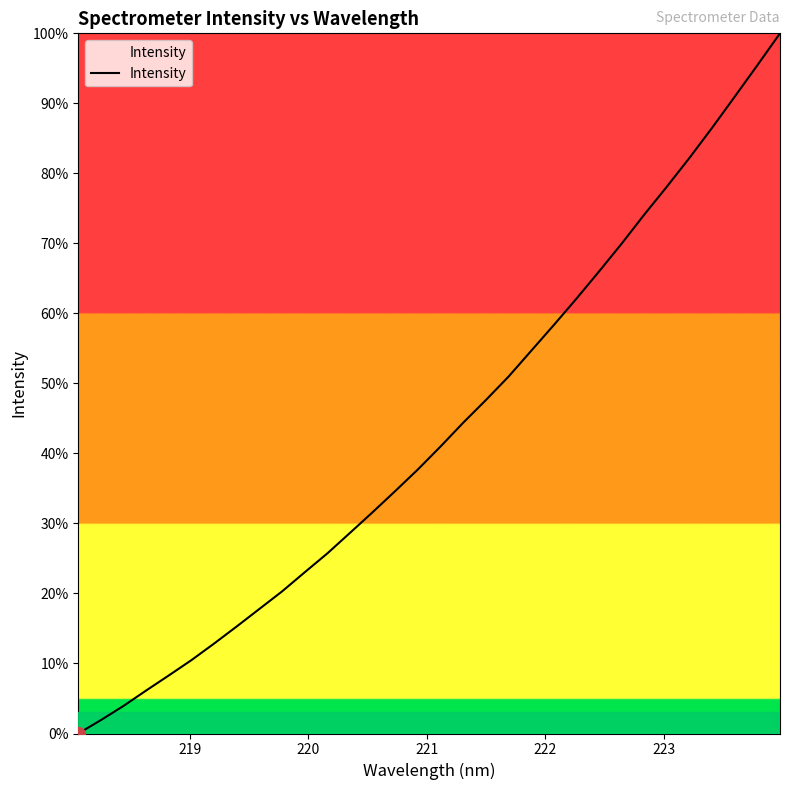

Reading left to right, what are all the values shown in this chart?

0.0	1.9	3.9	6.1	8.3	10.5	12.9	15.3	17.8	20.3	23.0	25.7	28.7	31.6	34.7	37.7	41.0	44.4	47.6	51.0	54.7	58.3	62.1	66.0	70.0	74.1	78.1	82.2	86.5	91.0	95.4	100.0